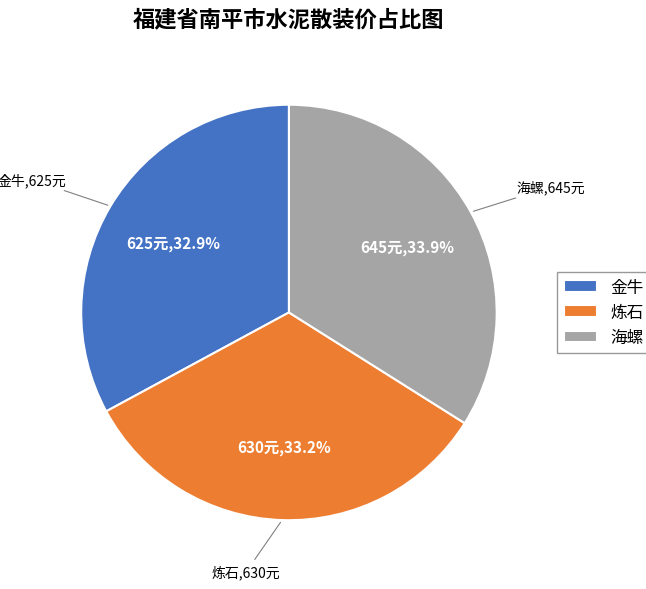

How many segments does this pie chart have?

3